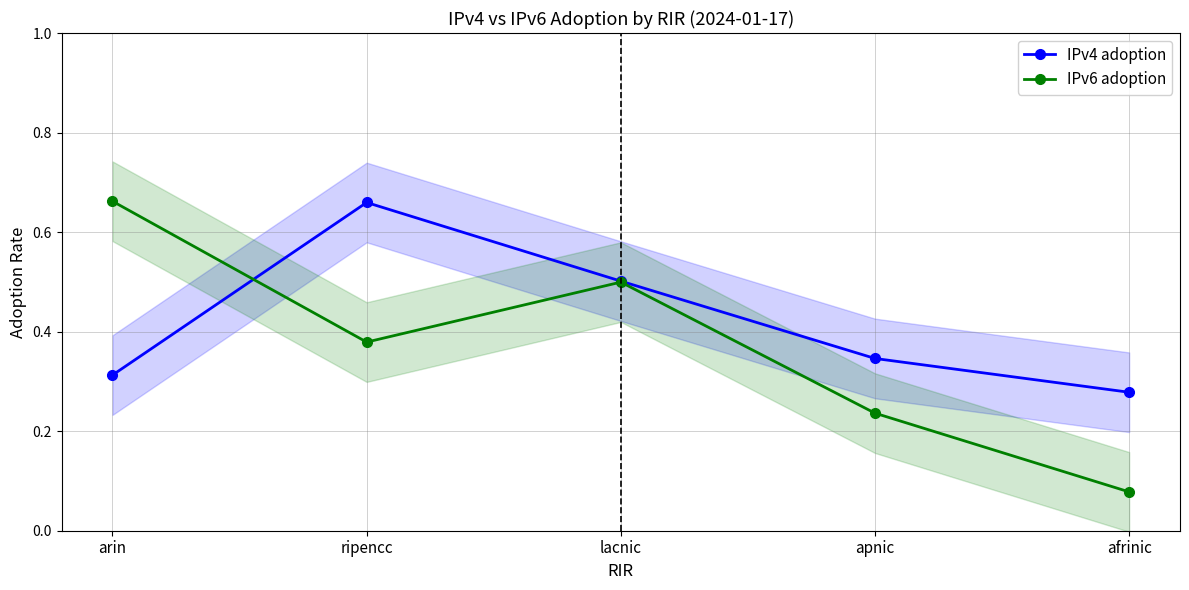

What position from the right is afrinic?

1